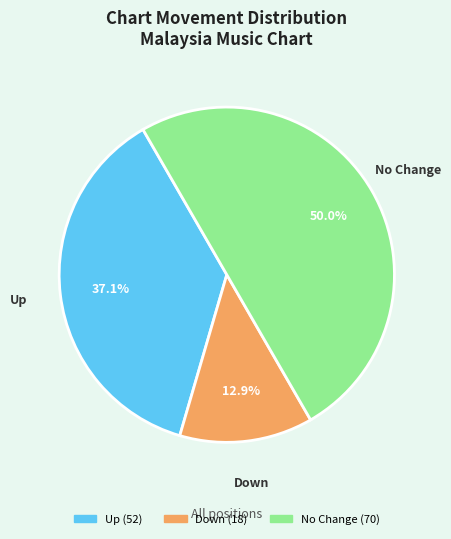

Count the number of slices in the pie.

3